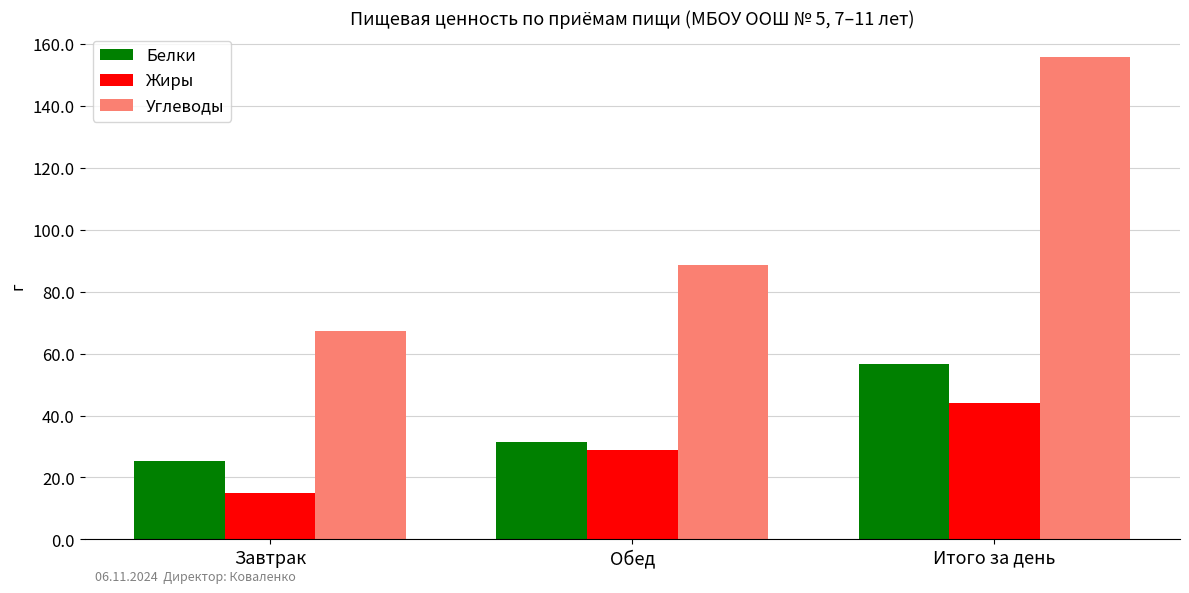

What is the label of the 3rd bar from the right?

Завтрак